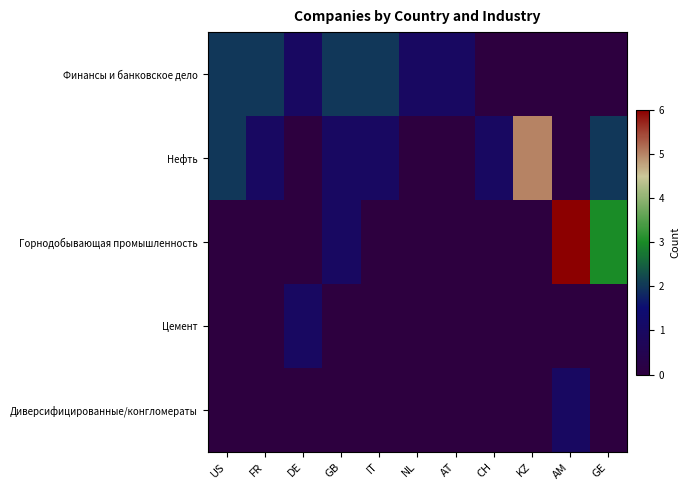

At AT, list the series in order from largest to smallest.

Финансы и банковское дело, Нефть, Горнодобывающая промышленность, Цемент, Диверсифицированные/конгломераты